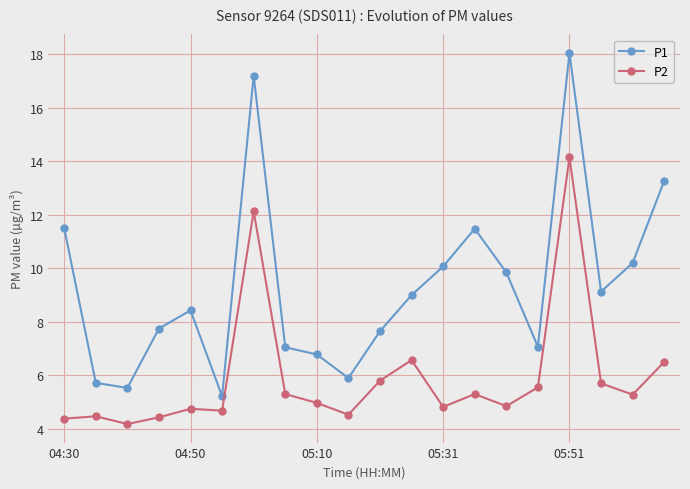

In P1, how many points are lower than both neighbors (excluding endpoints)?

5